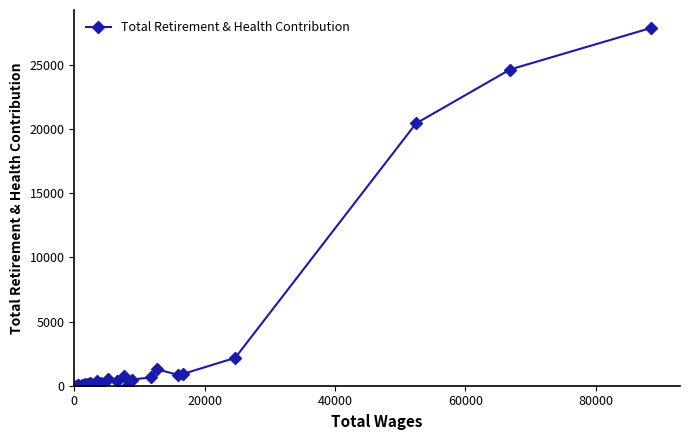

How many lines are shown in the chart?

1